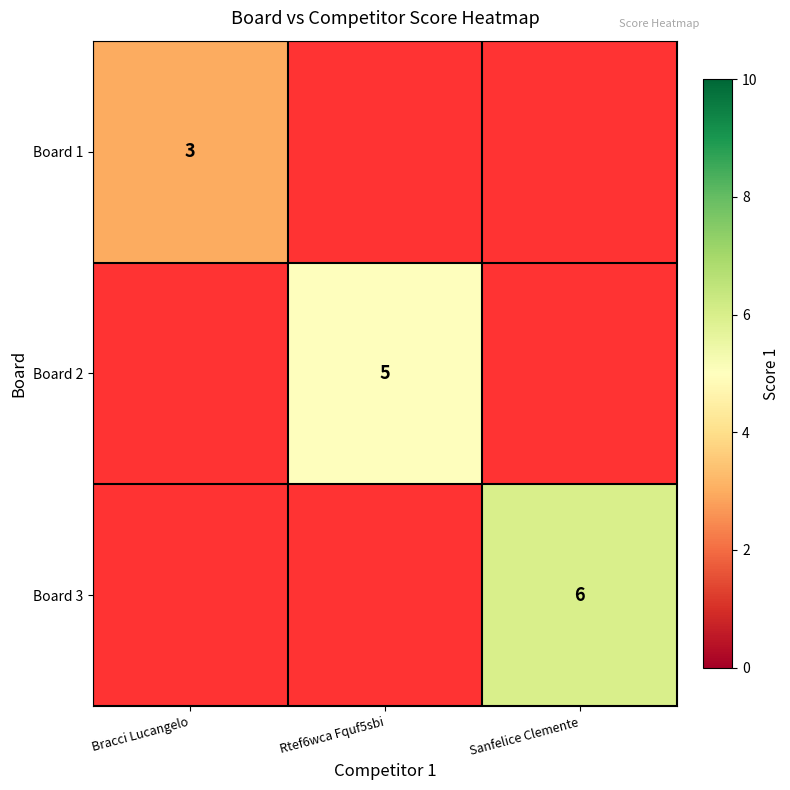

The Board 3 series shows 3 at Sanfelice Clemente. True or false?

False